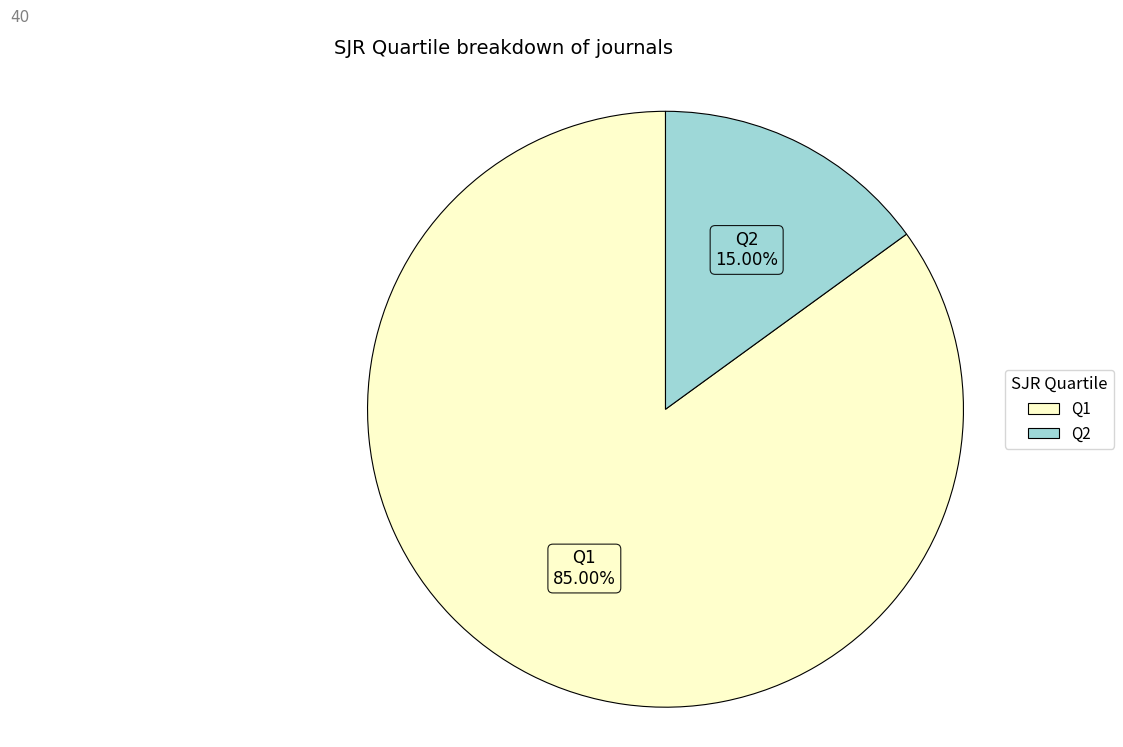

Does any single category account for the majority?

Yes